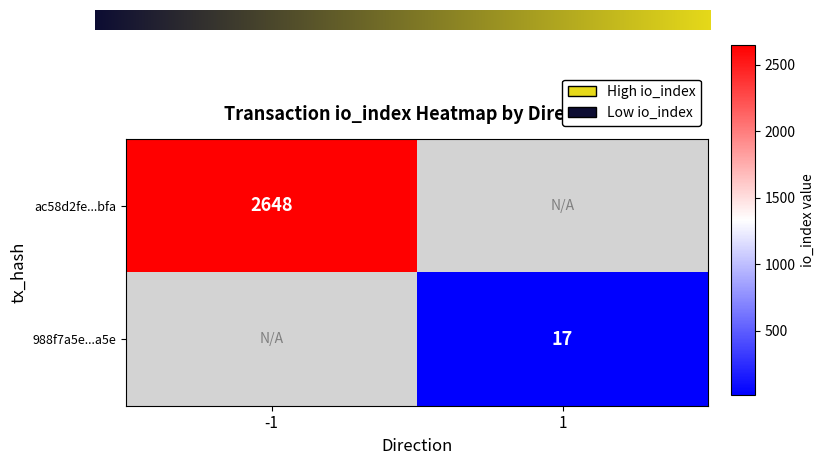

The 988f7a5e...a5e series shows 17 at 1. True or false?

True